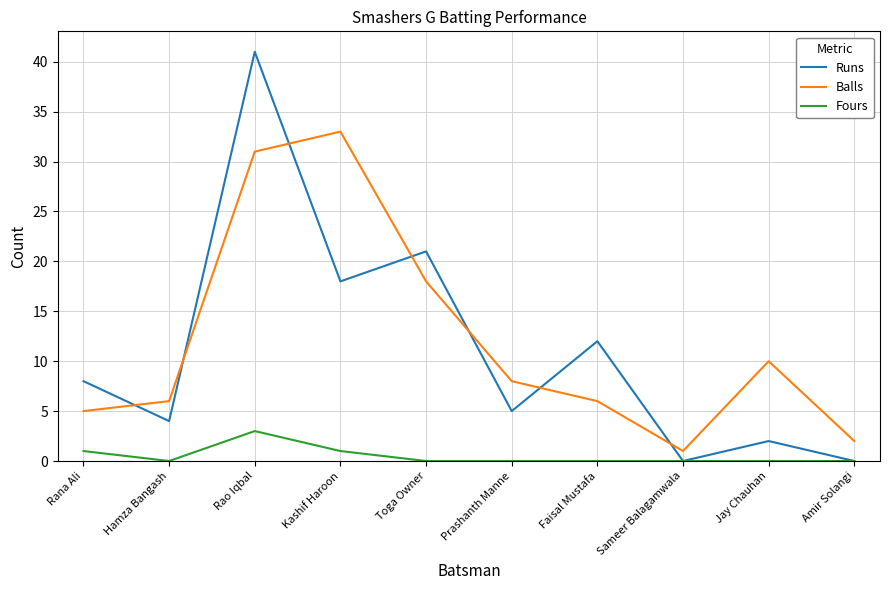

Where is Balls nearest to the value 17?

Toga Owner